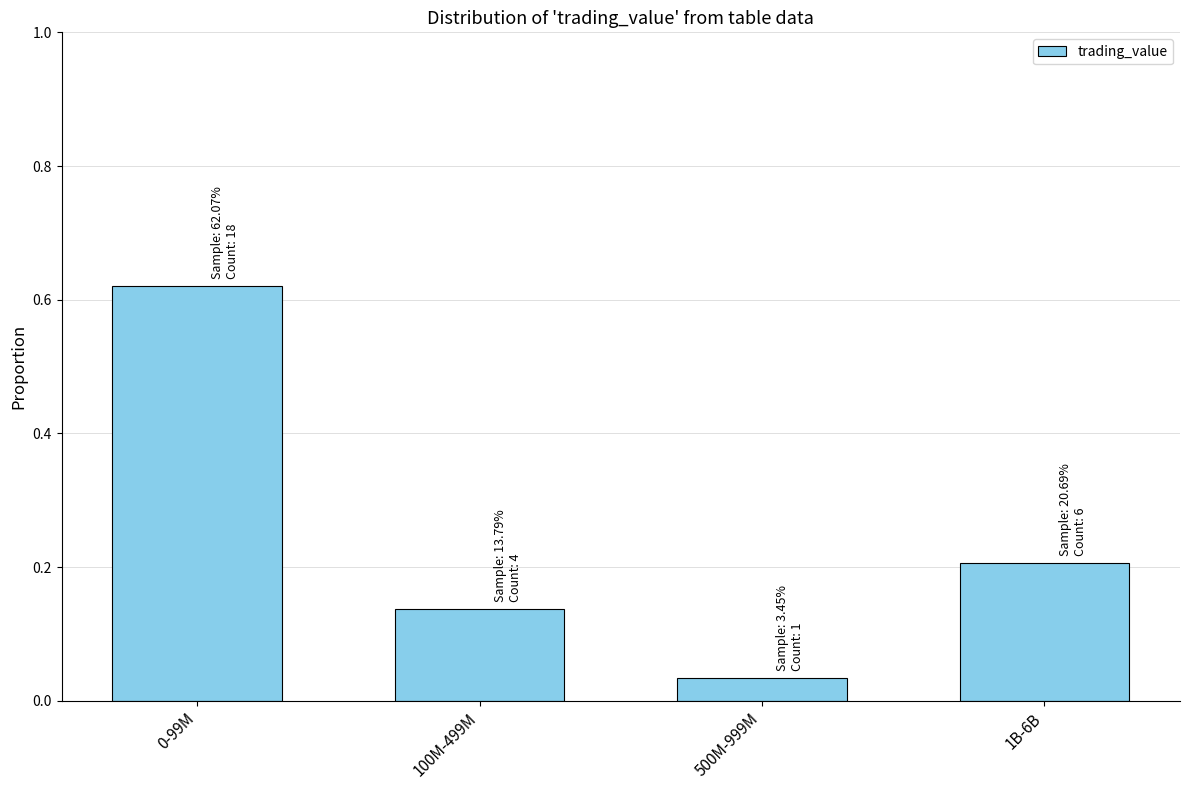

The value at 100M-499M is 0.2. True or false?

False